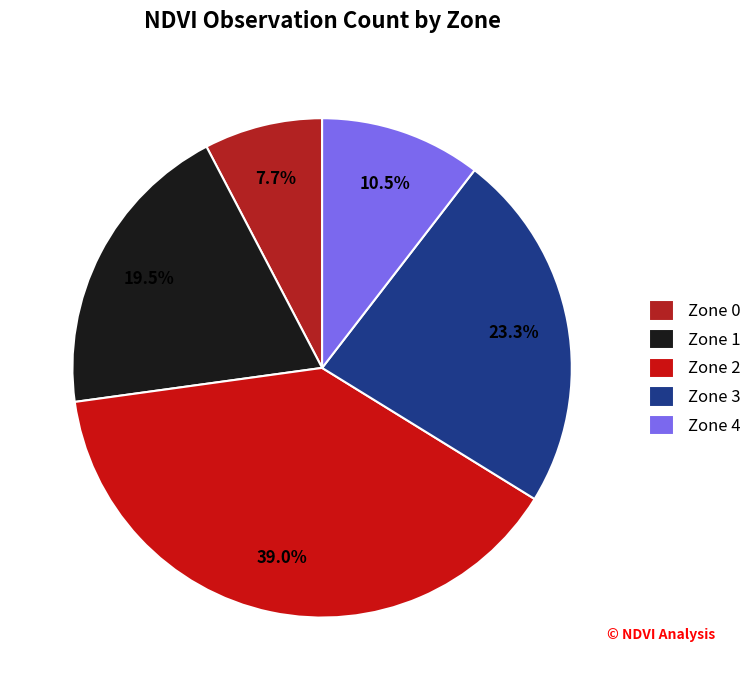

What portion of the pie excludes Zone 3?

76.7%